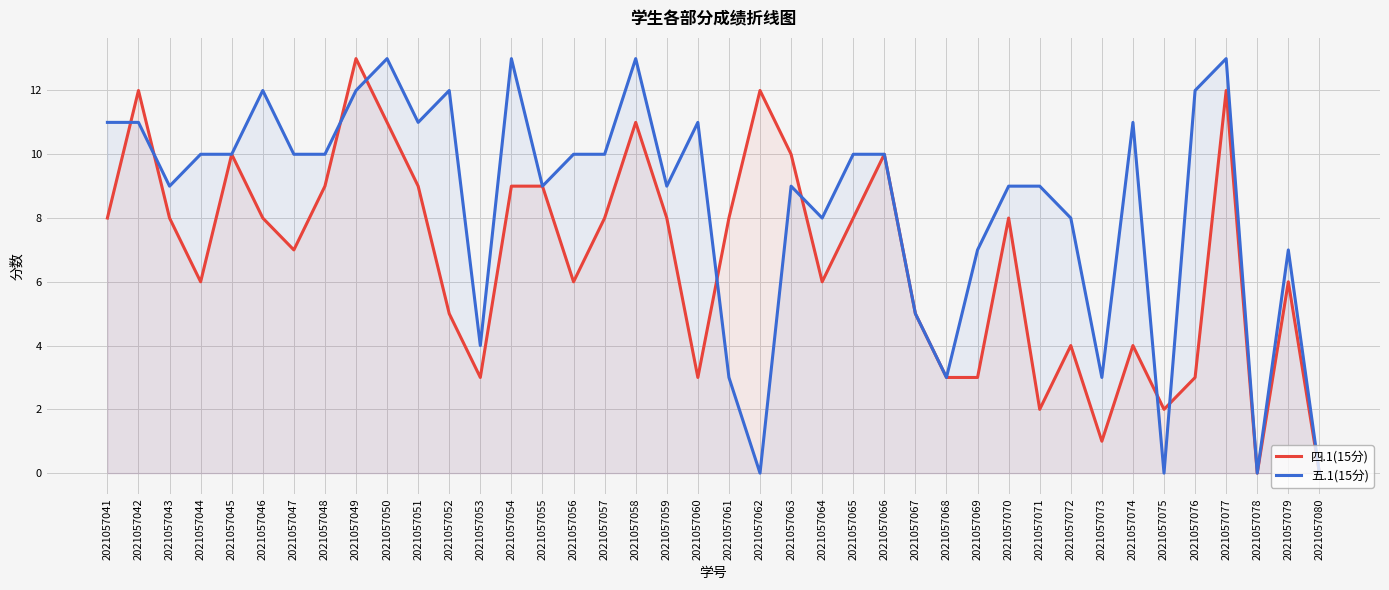

List the series in order of their peak value, lowest first.

四.1(15分), 五.1(15分)